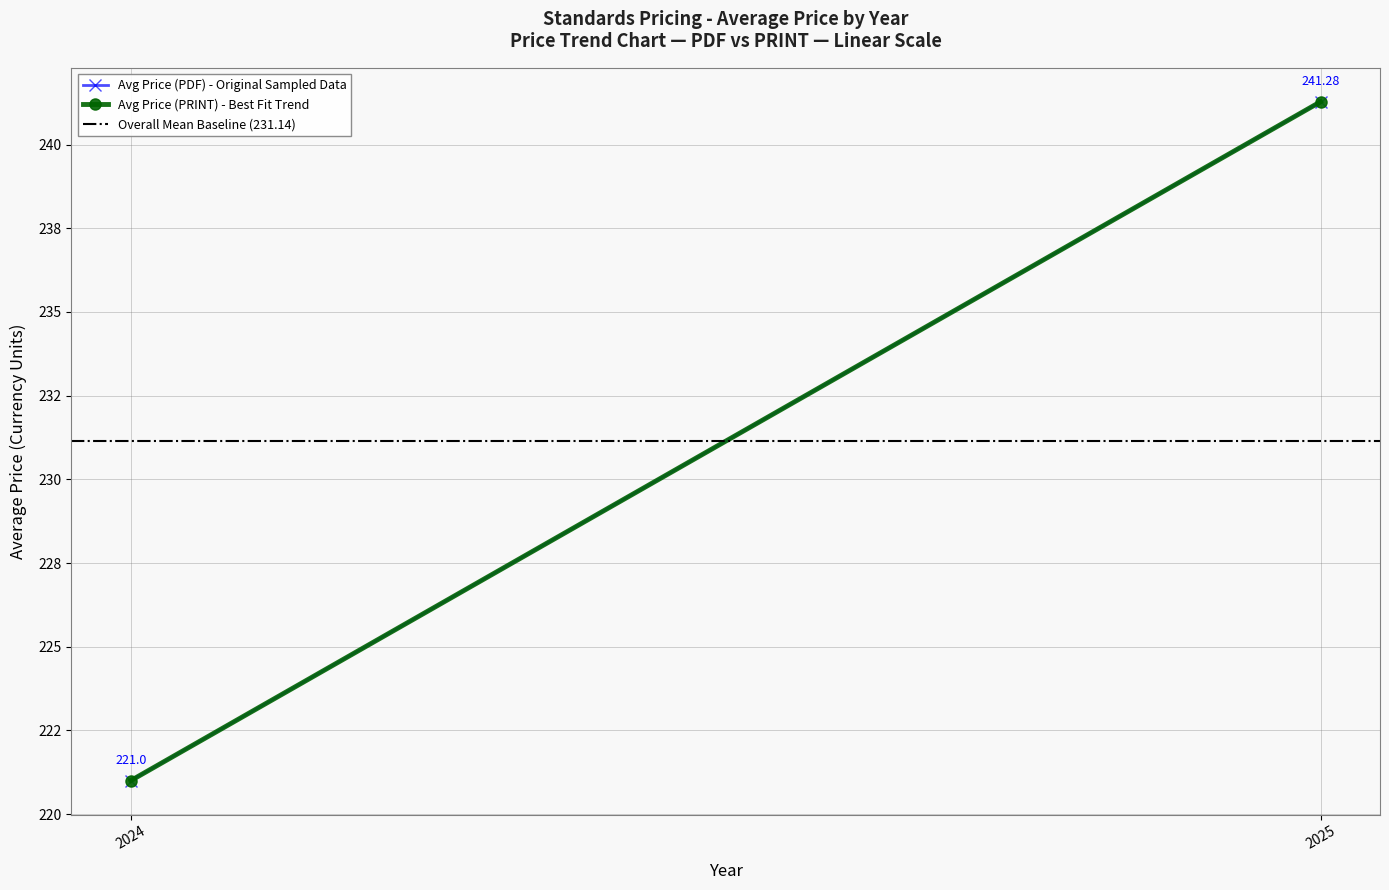

How many categories are shown in the chart?

2